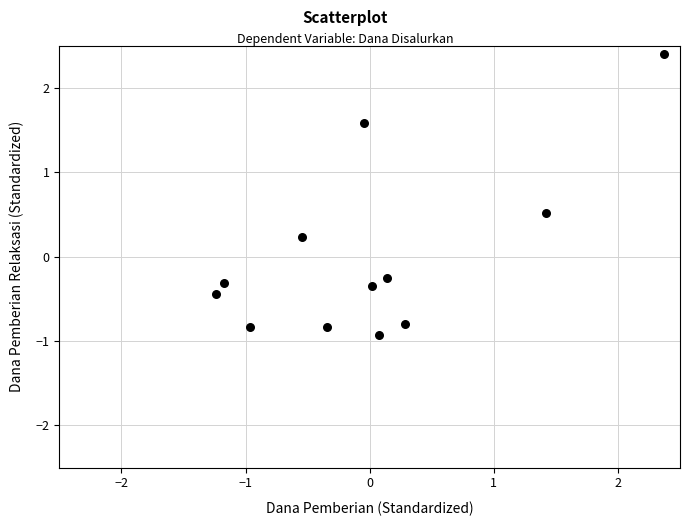

What is the range of Y values (max minus min)?

3.3